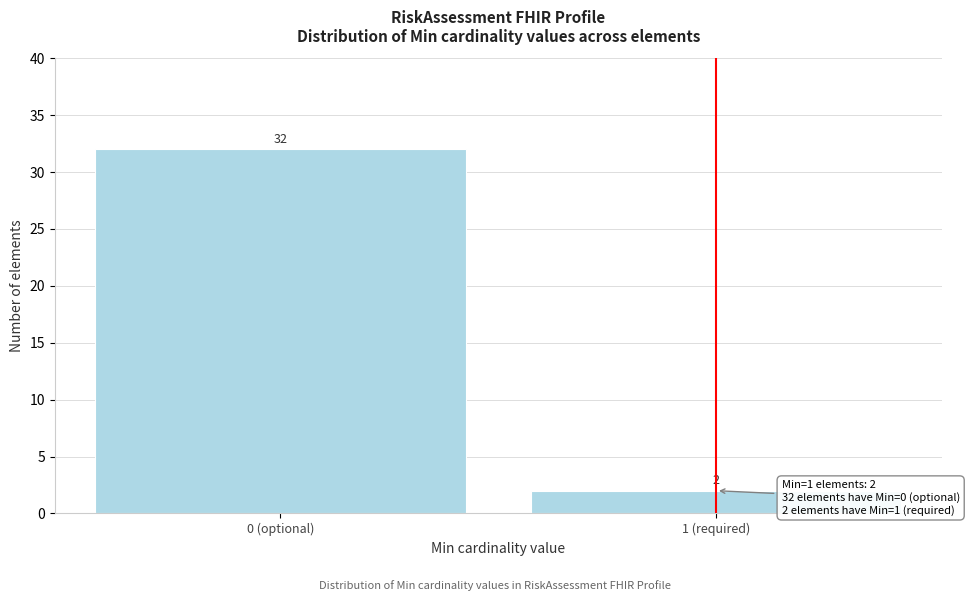

Reading left to right, extract all data points from this chart.

0 (optional)=32	1 (required)=2